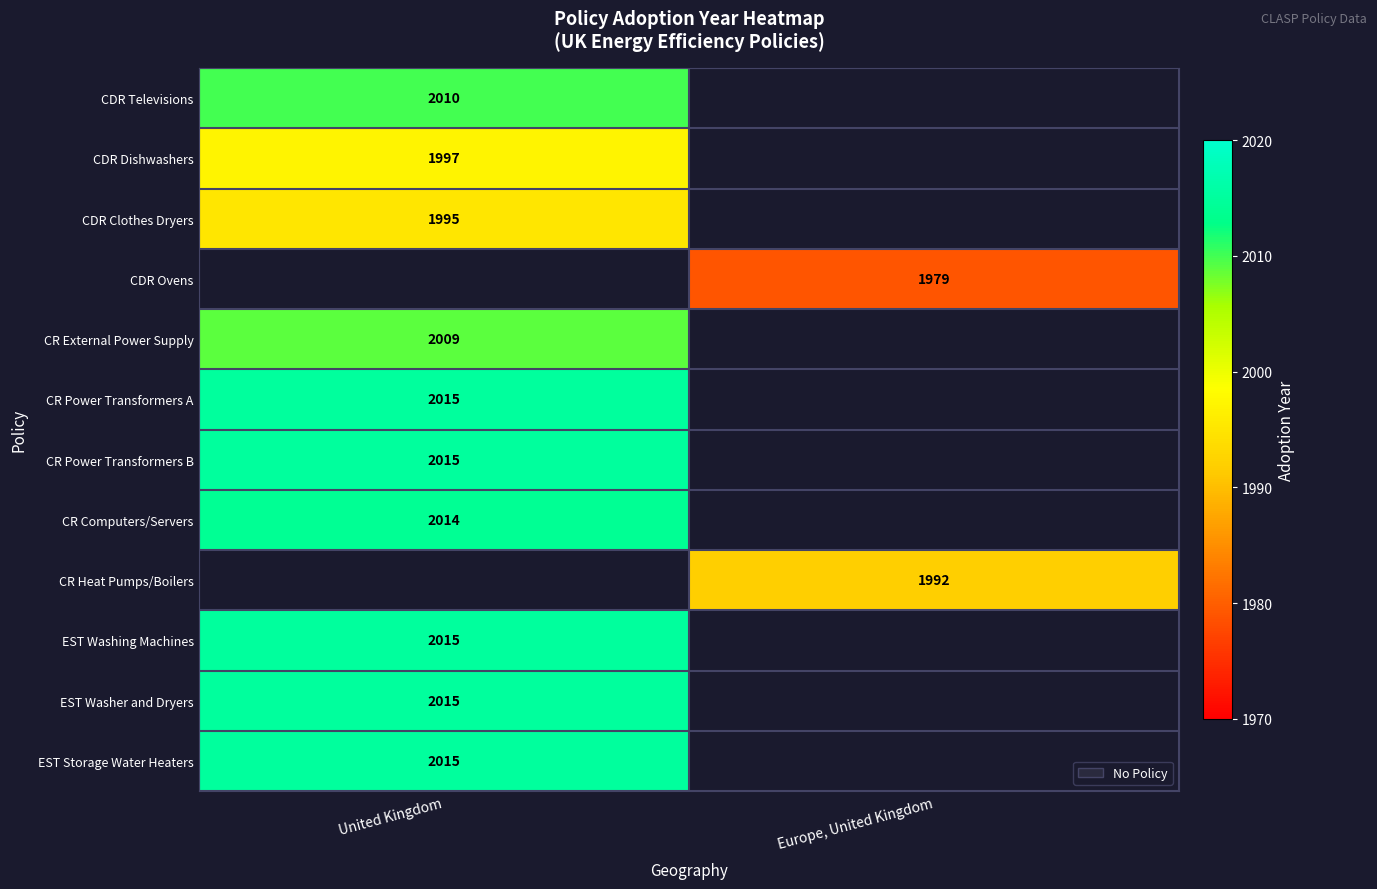

Which label corresponds to the largest value in the chart?

United Kingdom